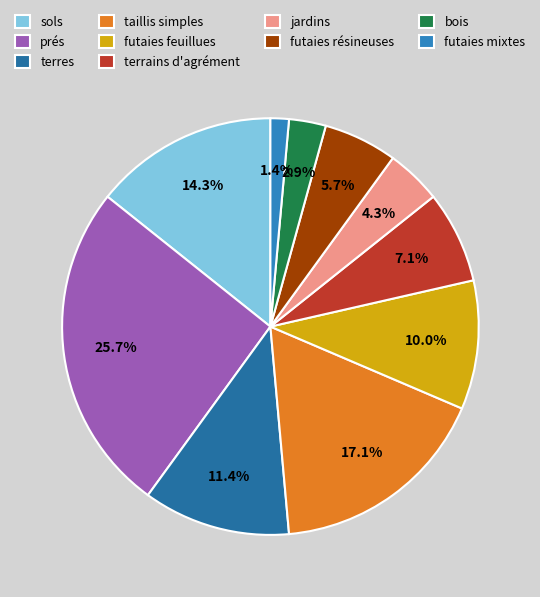

How many segments does this pie chart have?

10